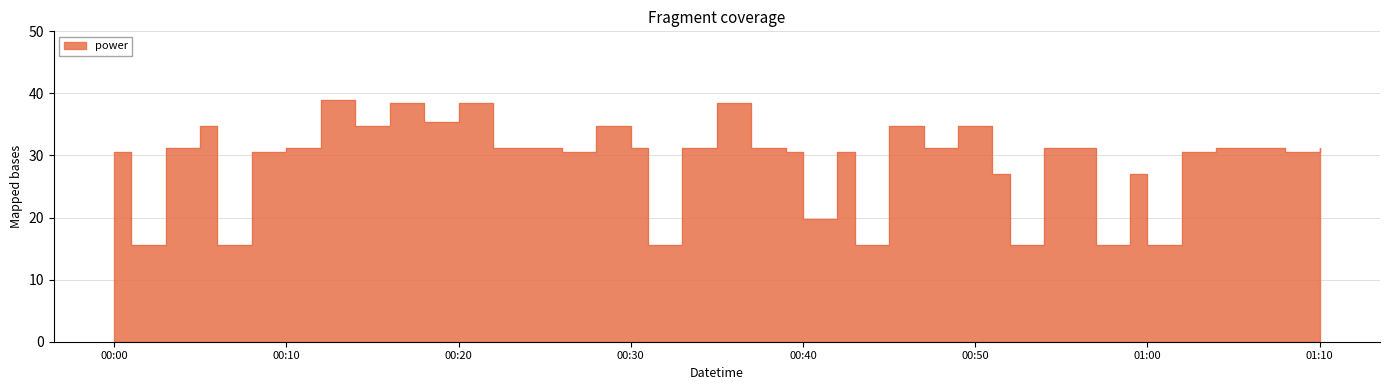

How many points are lower than both their immediate neighbors (excluding endpoints)?

13